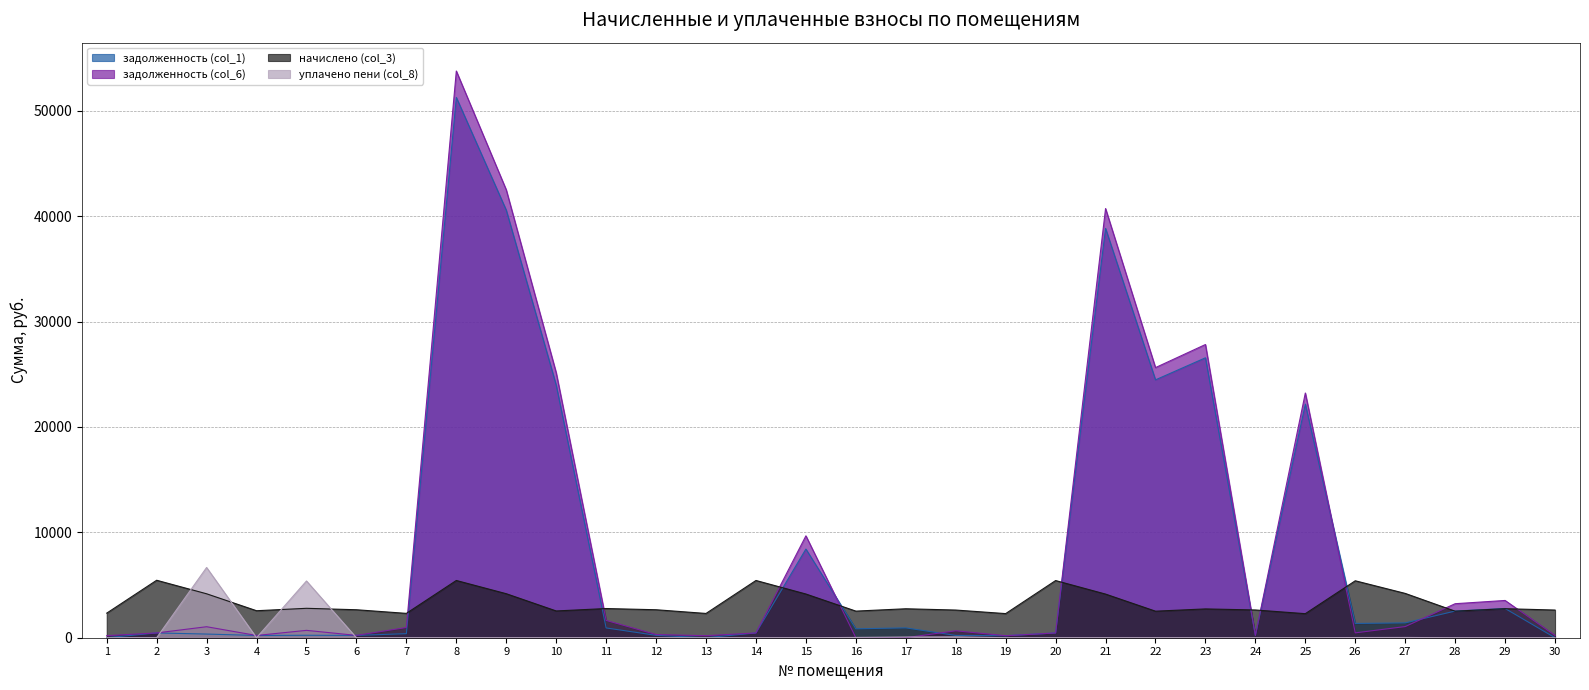

At how many categories does at least one series exceed 33850?

3